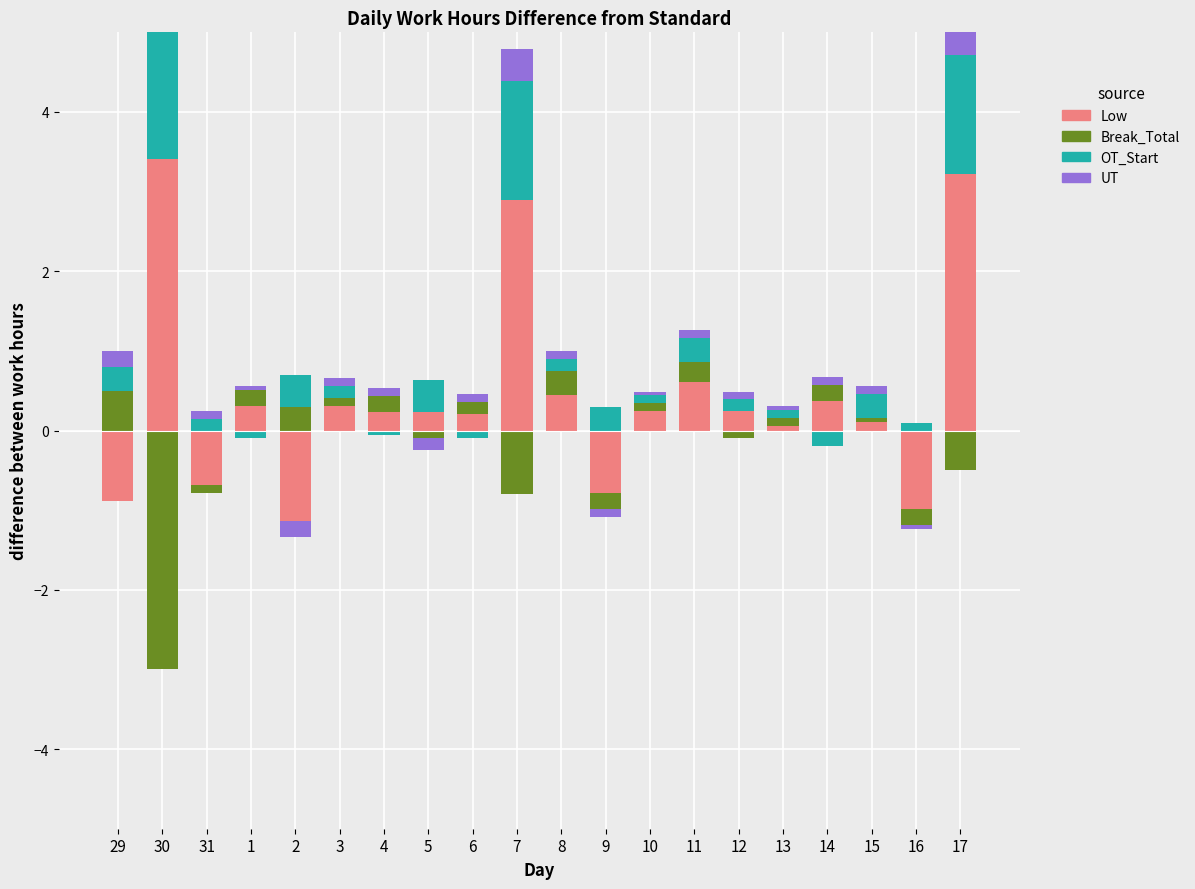

What is the greatest value displayed?

3.4